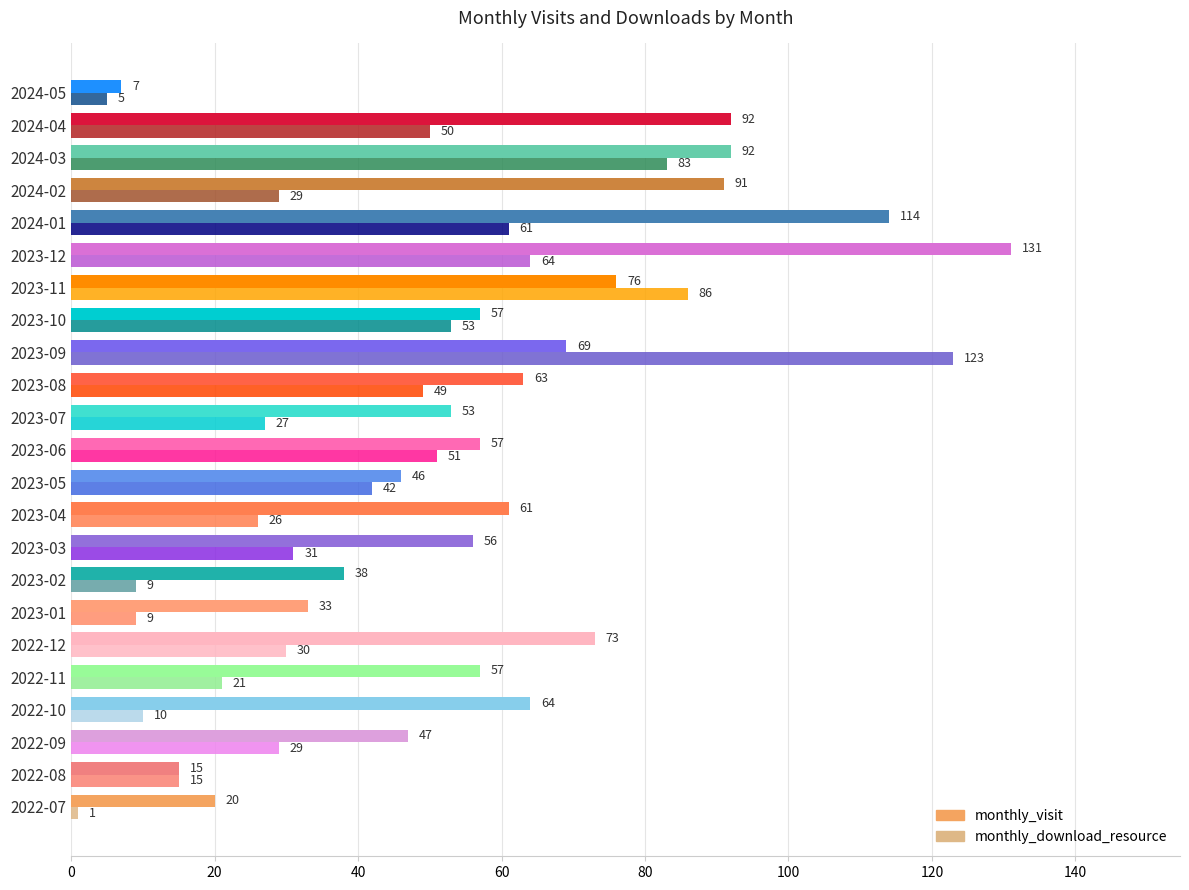

Count the number of categories in the chart.

23